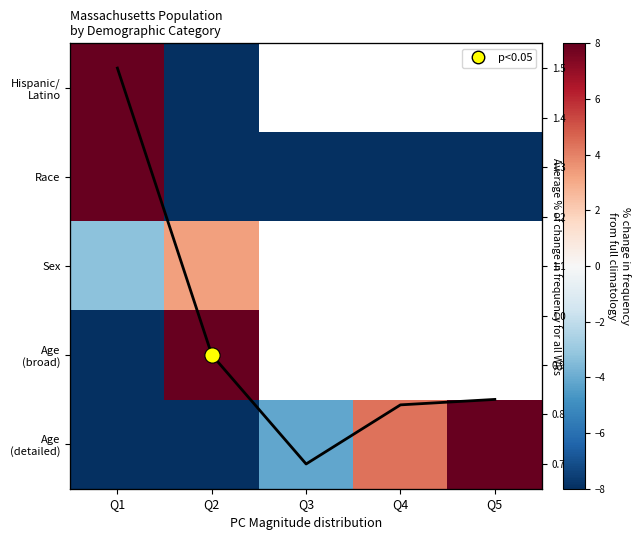

Is the value of Age (broad) at Q3 greater than the value of Age (detailed) at Q1?

No